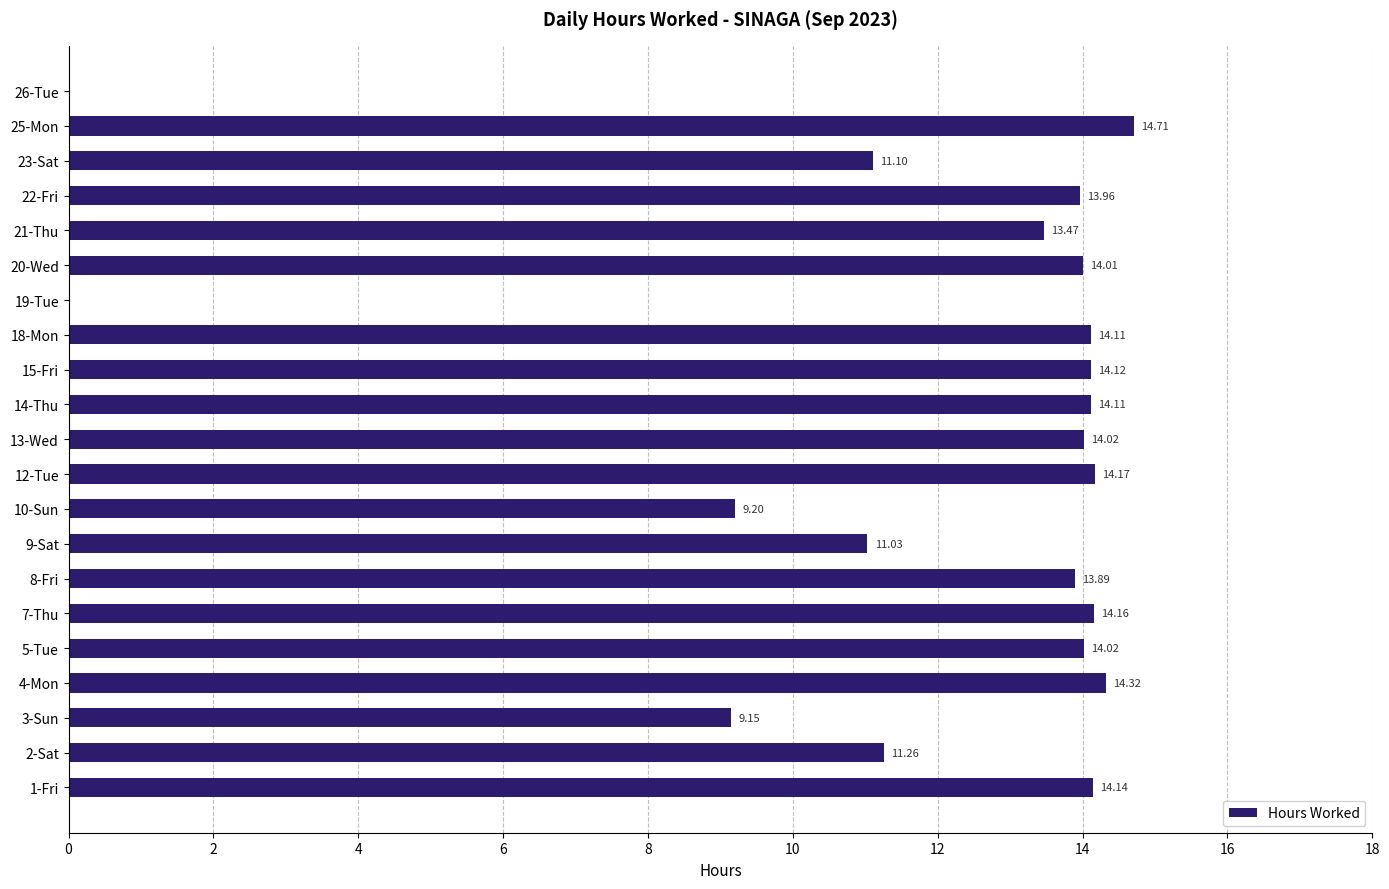

What is the sum of the values at 22-Fri and 5-Tue?

28.0